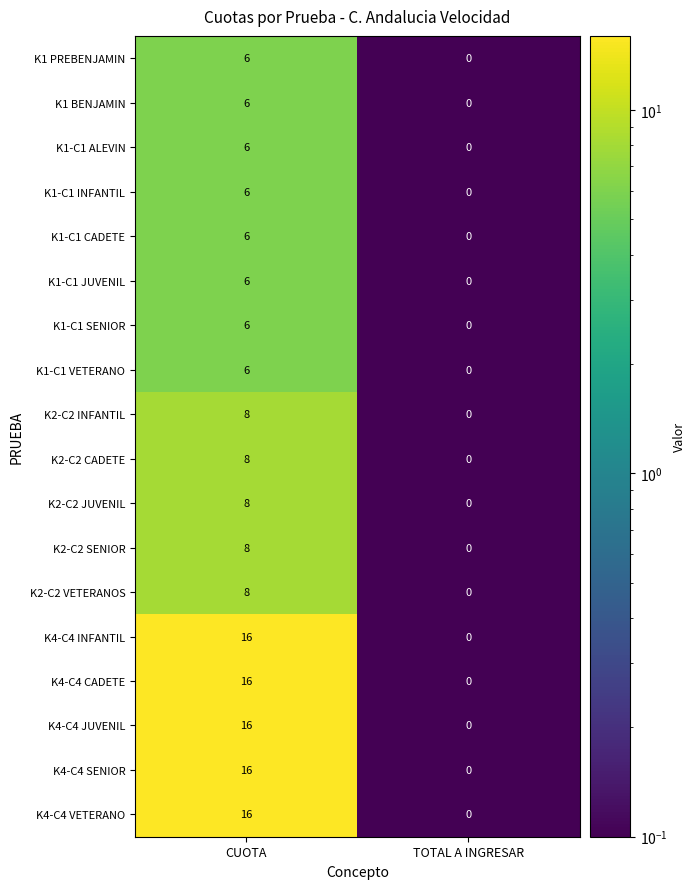

What is the minimum value shown in the chart?

0